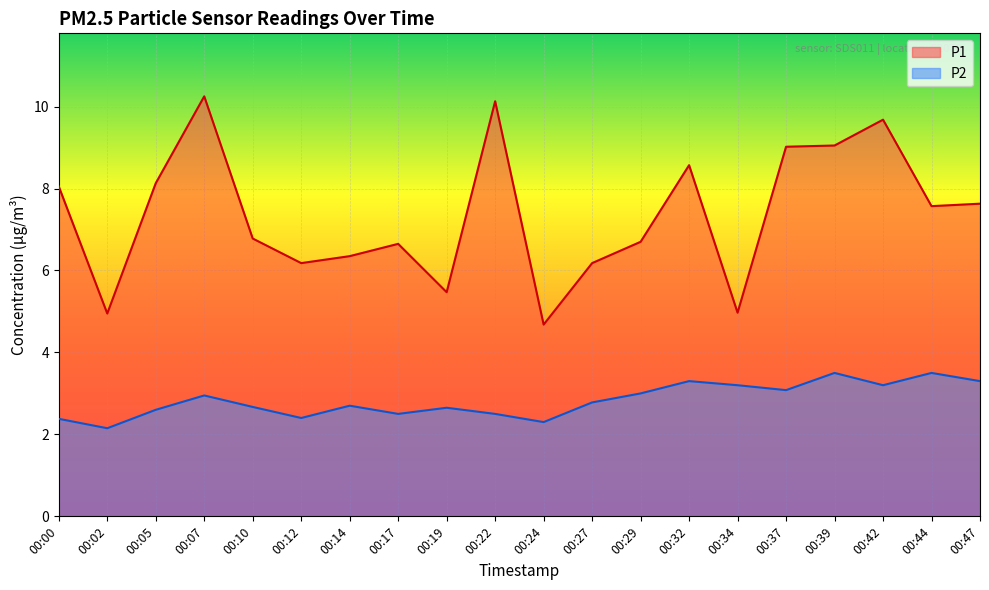

What is the highest value of the P1 series?

10.2